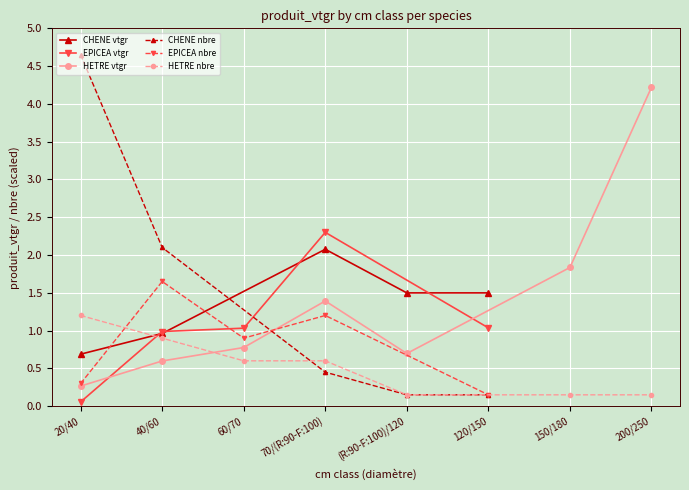

In CHENE vtgr, how many points are higher than both neighbors (excluding endpoints)?

1